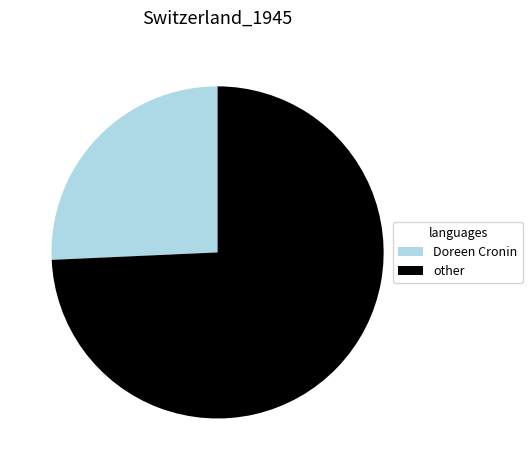

Rank the categories by value from lowest to highest.

Doreen Cronin, other